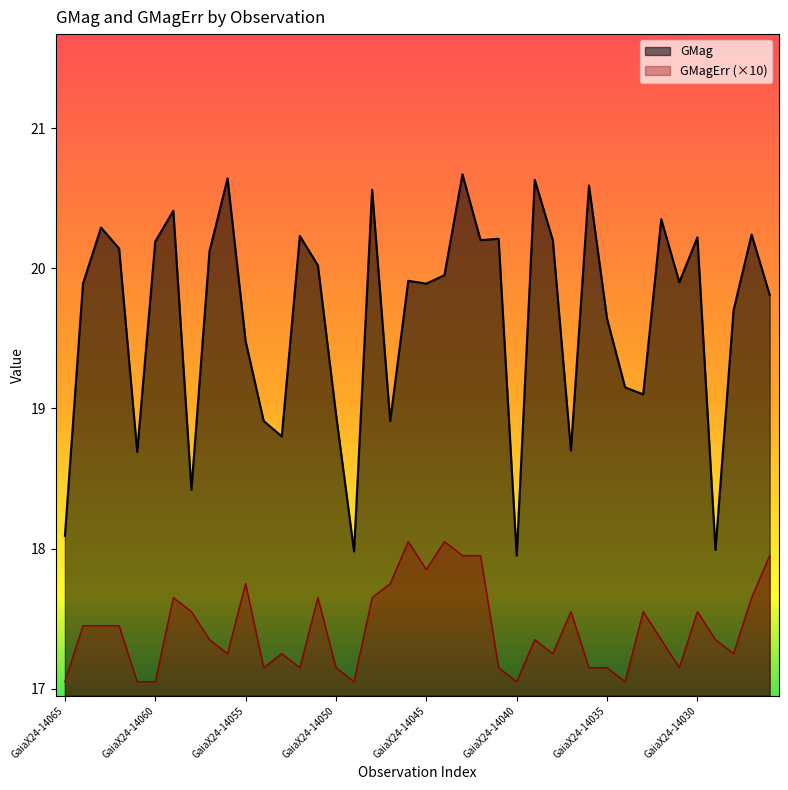

What is the difference between the GMagErr values at GaiaX24-14047 and GaiaX24-14057?

0.4